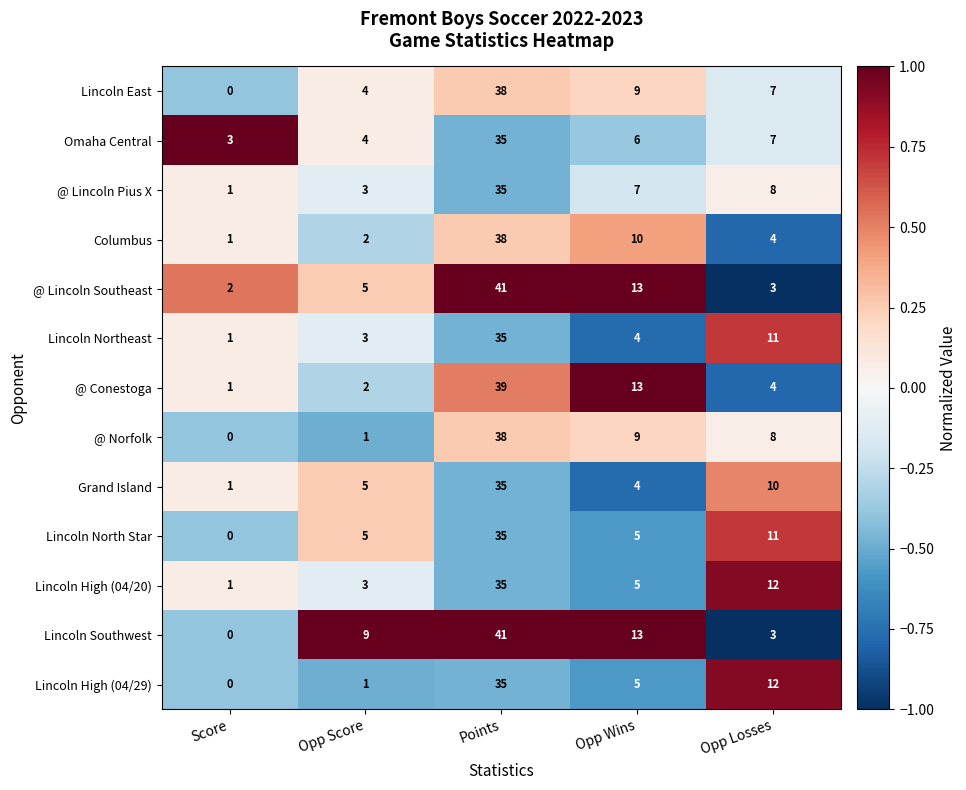

Where is Lincoln East nearest to the value 19?

Opp Wins